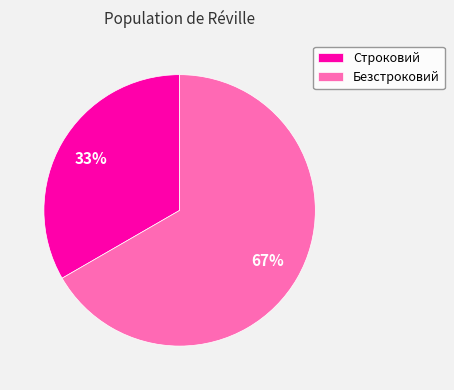

Do Строковий and Безстроковий together represent more than half of the pie?

Yes